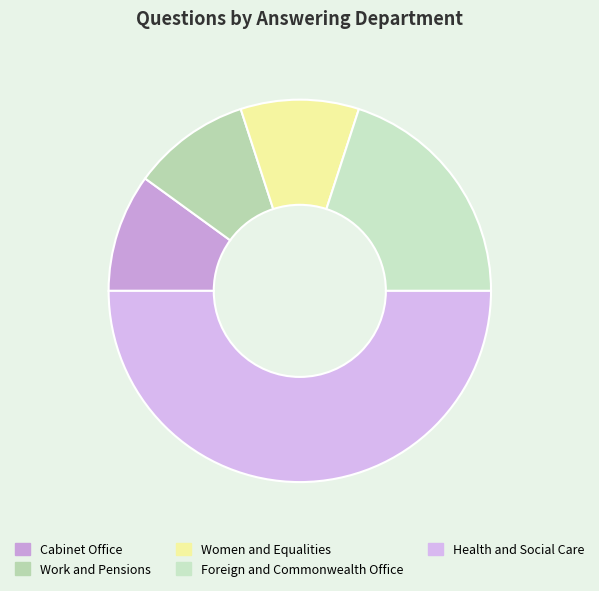

To the nearest percent, what portion does Women and Equalities represent?

10%